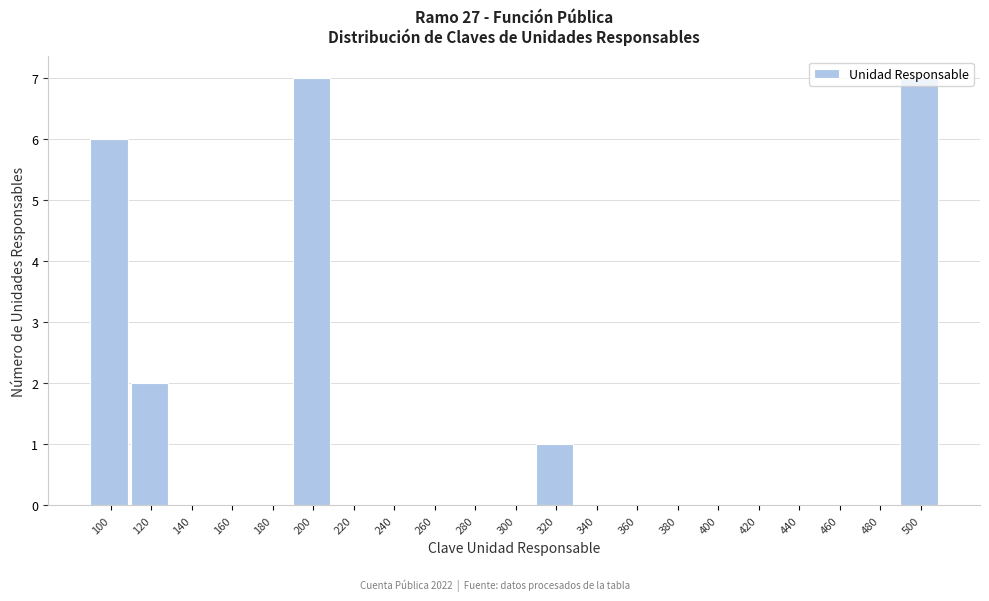

Where is the data nearest to the value 3?

120